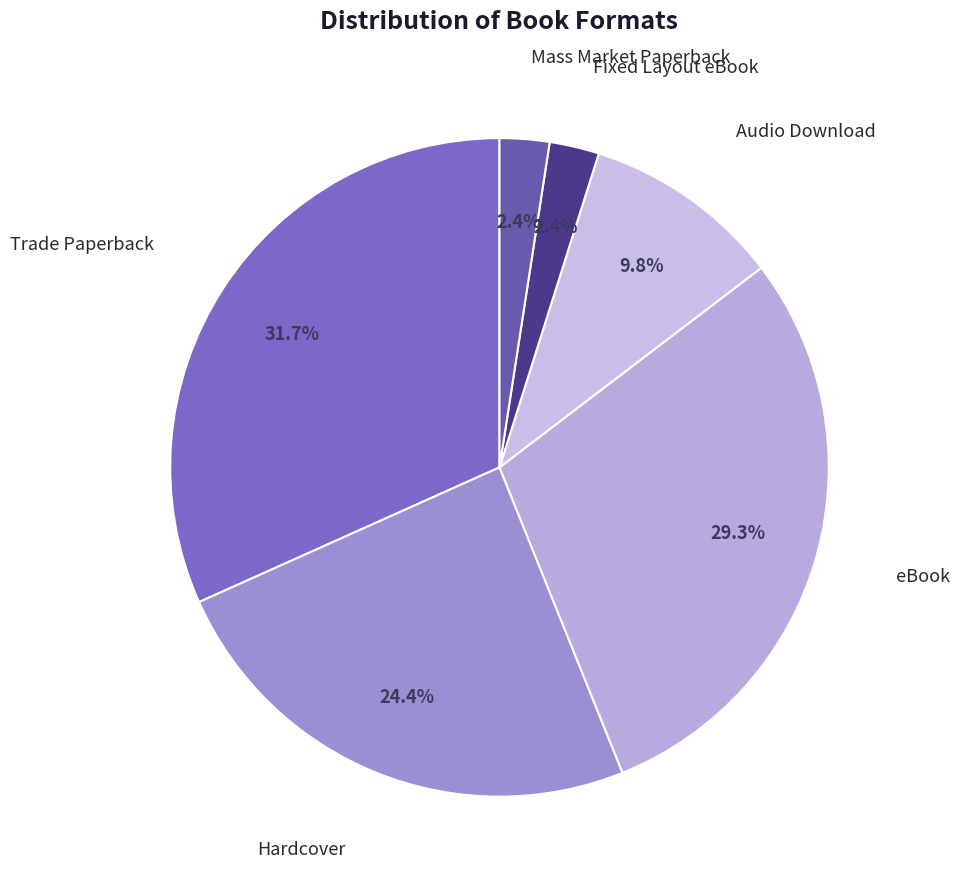

How many segments does this pie chart have?

6